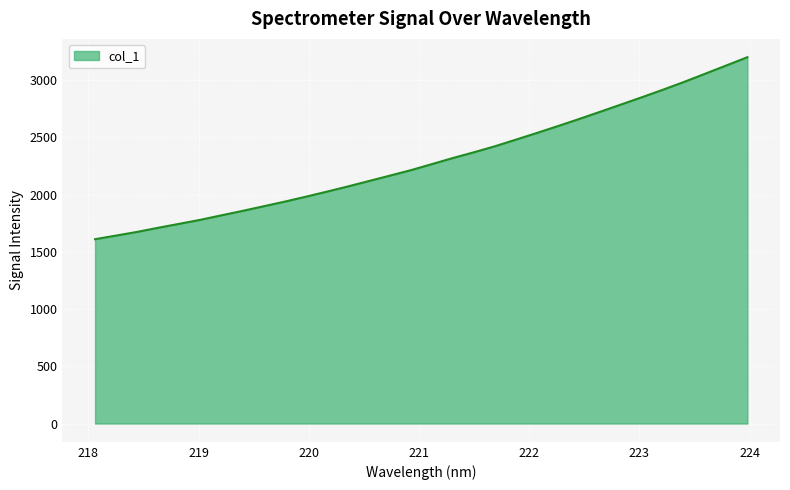

What is the smallest value displayed?

1610.3